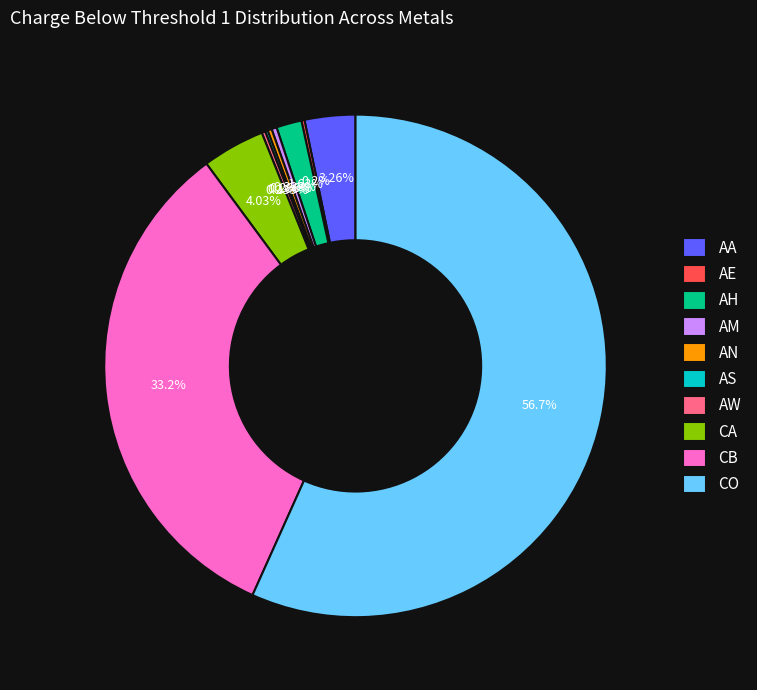

Which has a higher value, AA or CB?

CB